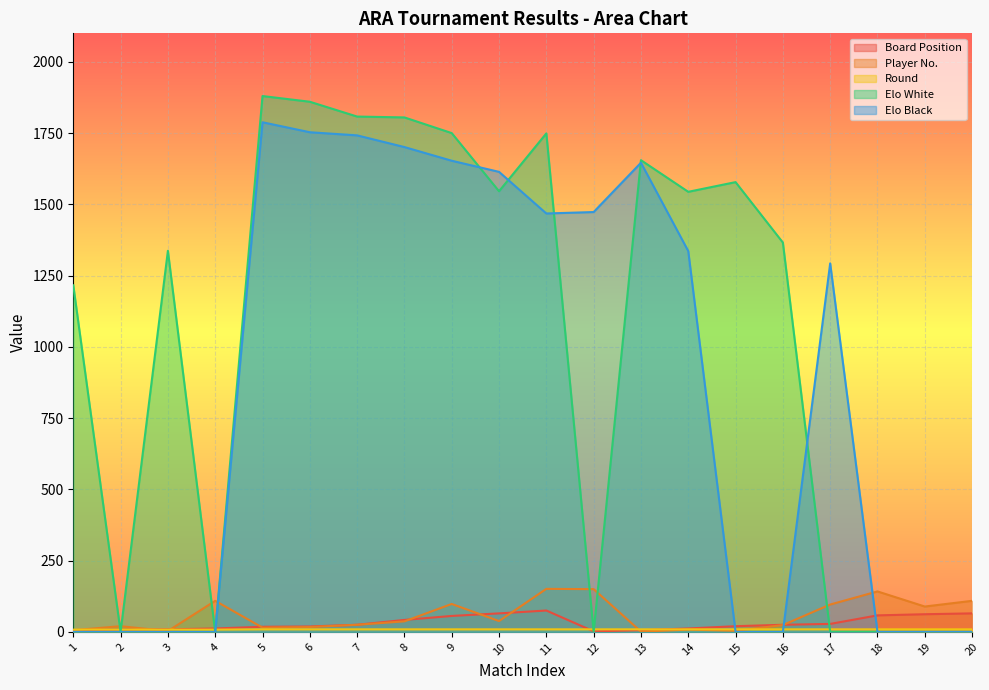

Does the chart display data point markers on the line(s)?

No